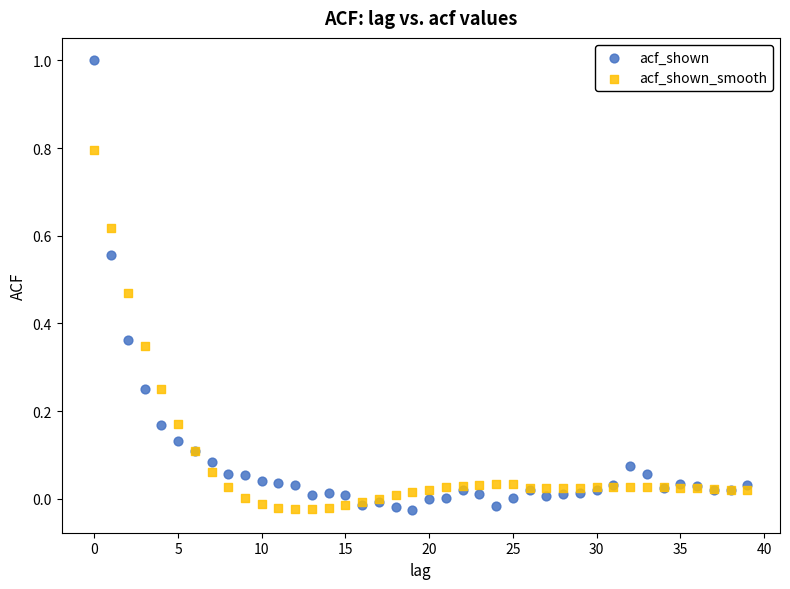

Which series reaches the maximum Y coordinate?

acf_shown